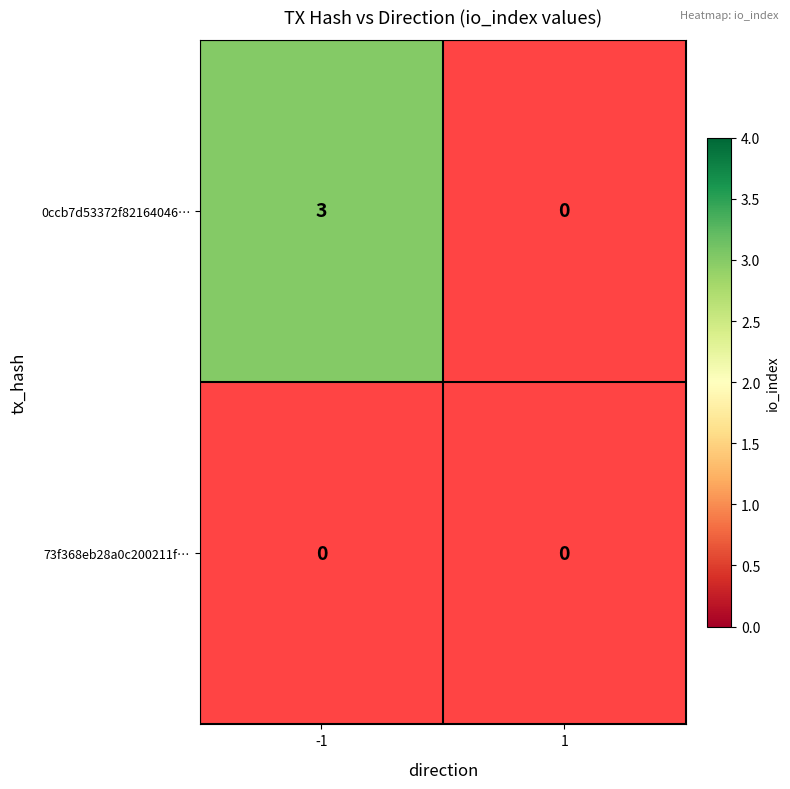

Which category has the lowest value across all series?

1